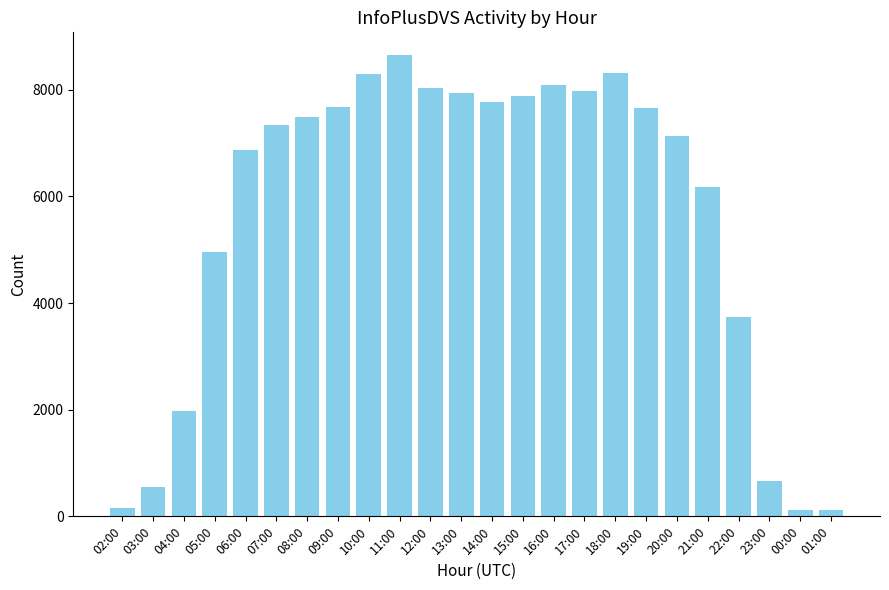

What is the difference between the second highest and minimum values?

8204